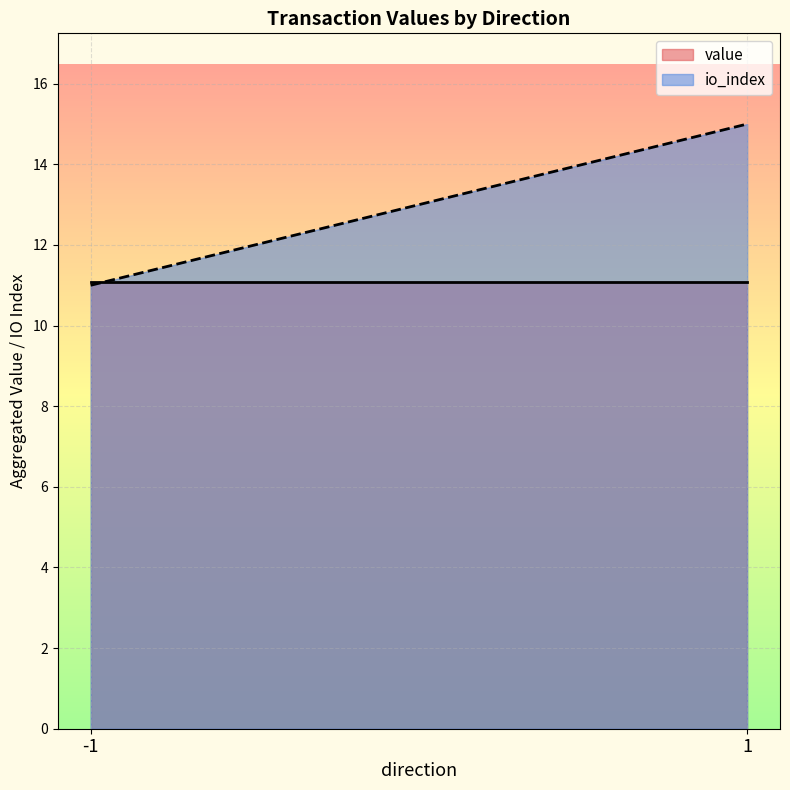

True or false: value and io_index cross at least once.

True